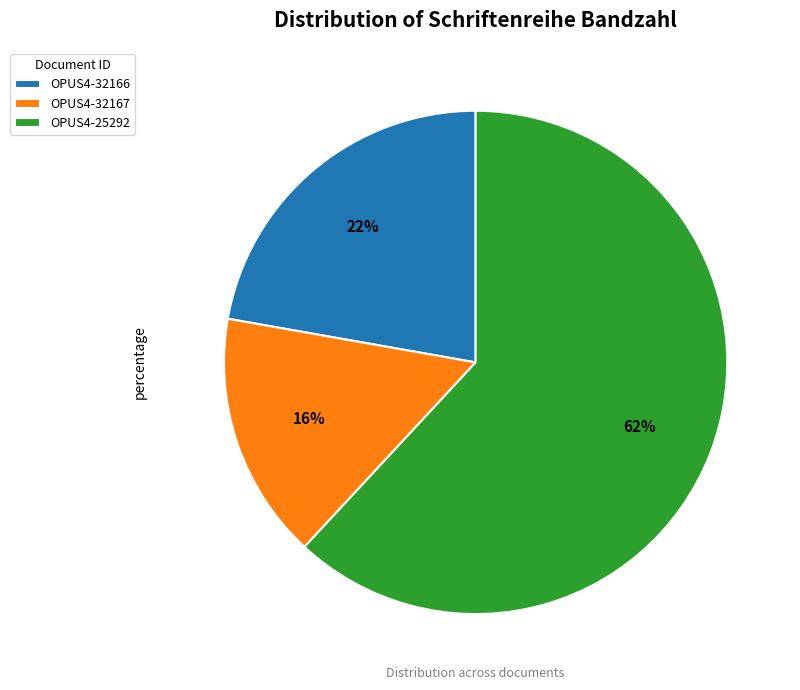

How many slices are in this pie chart?

3